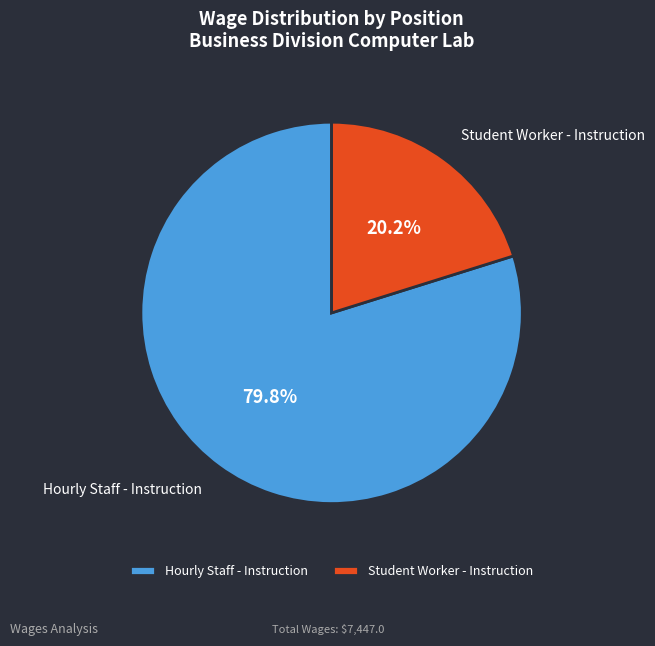

Between Student Worker - Instruction and Hourly Staff - Instruction, which is larger?

Hourly Staff - Instruction